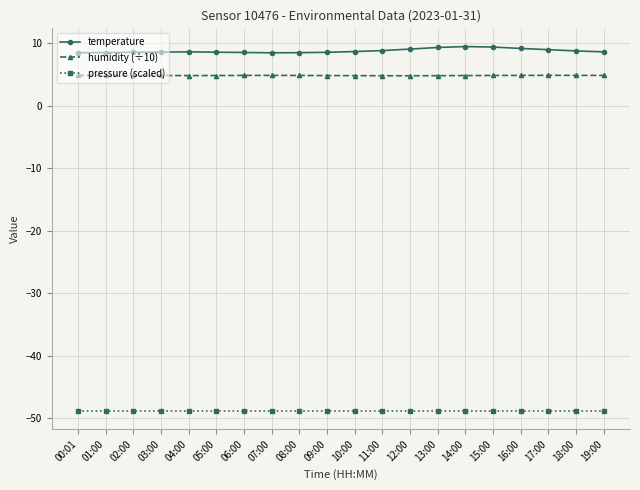

At 06:00, list the series in order from smallest to largest.

pressure (scaled), humidity (÷10), temperature